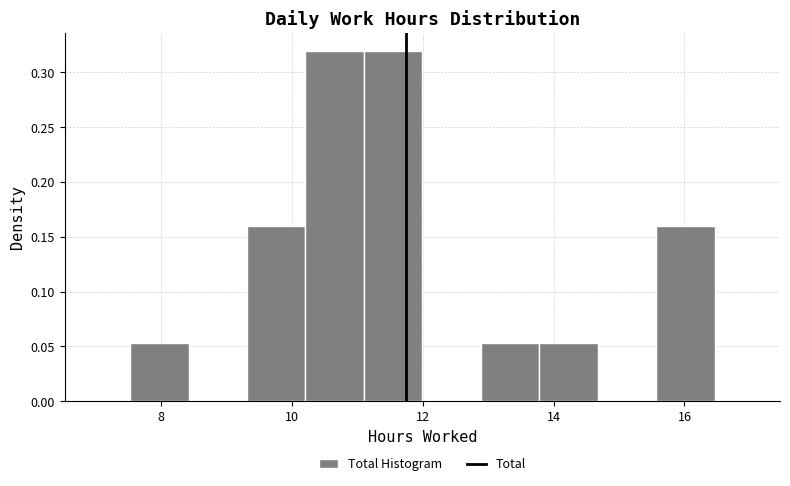

Reading left to right, transcribe this chart: for each bar, give the range it covers on the x-axis and its height. Neither the bar edges nor the heights are printed on the chart, so give them approximately, as read against the axes.

7.6 to 8.4: 0.055
8.4 to 9.4: 0
9.4 to 10.2: 0.160
10.2 to 11.2: 0.320
11.2 to 12.0: 0.320
12.0 to 12.8: 0
12.8 to 13.8: 0.055
13.8 to 14.6: 0.055
14.6 to 15.6: 0
15.6 to 16.4: 0.160